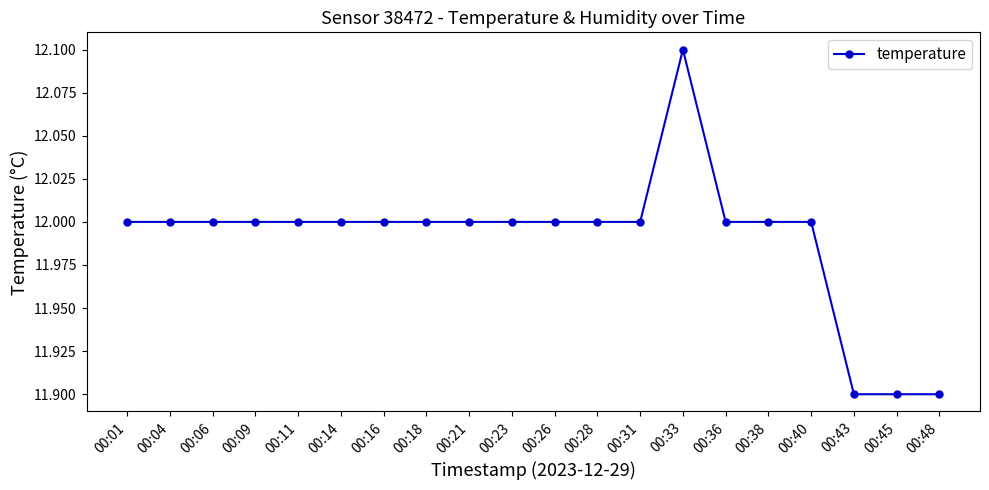

What is the value of the 20th point from the left?

11.9